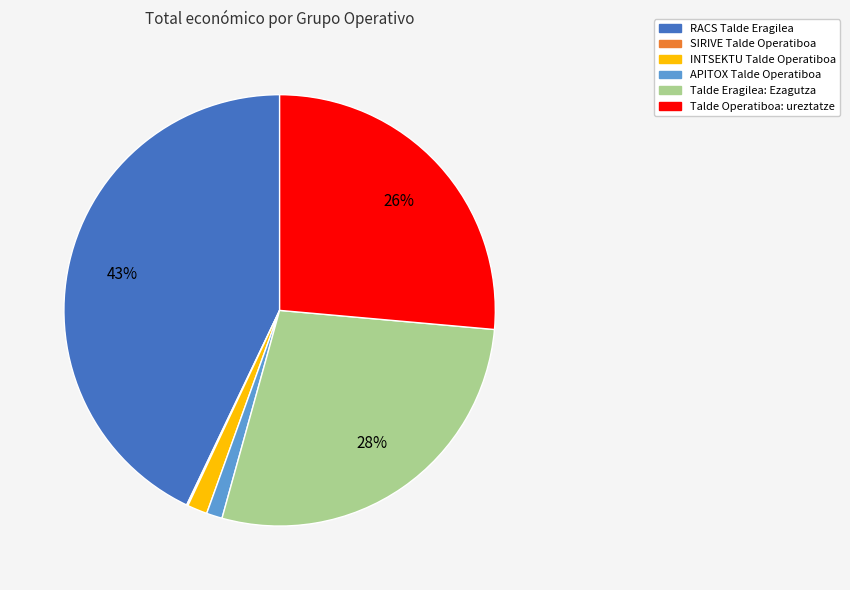

Between RACS Talde Eragilea and APITOX Talde Operatiboa, which is larger?

RACS Talde Eragilea